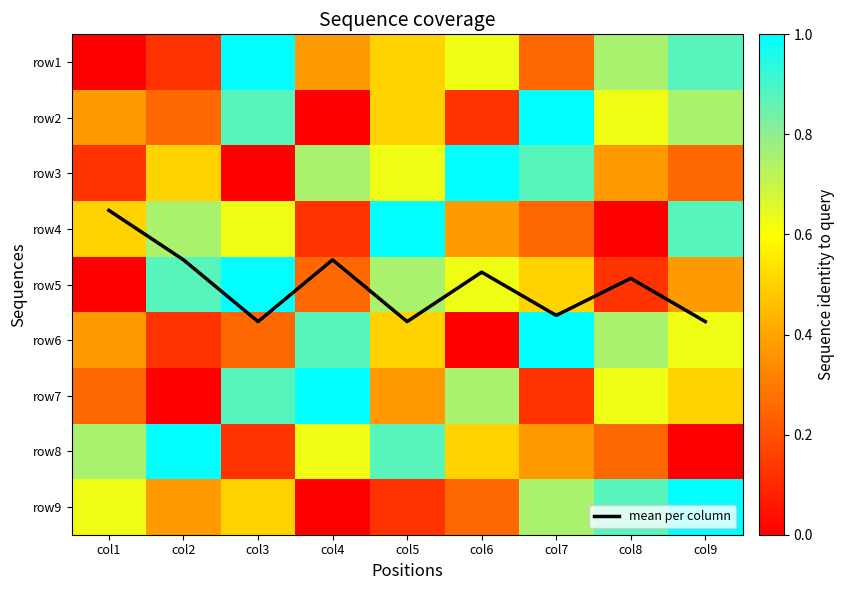

At which category is the sum across all series the highest?

col3